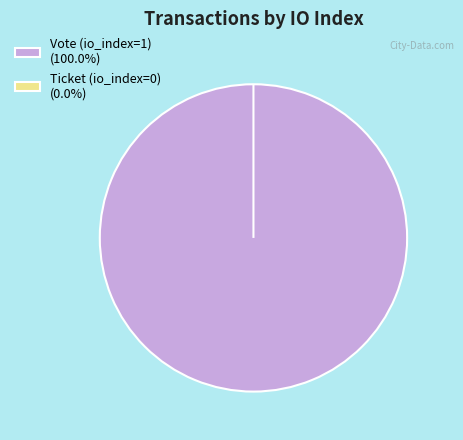

Rank the categories by value from lowest to highest.

Ticket (io_index=0), Vote (io_index=1)